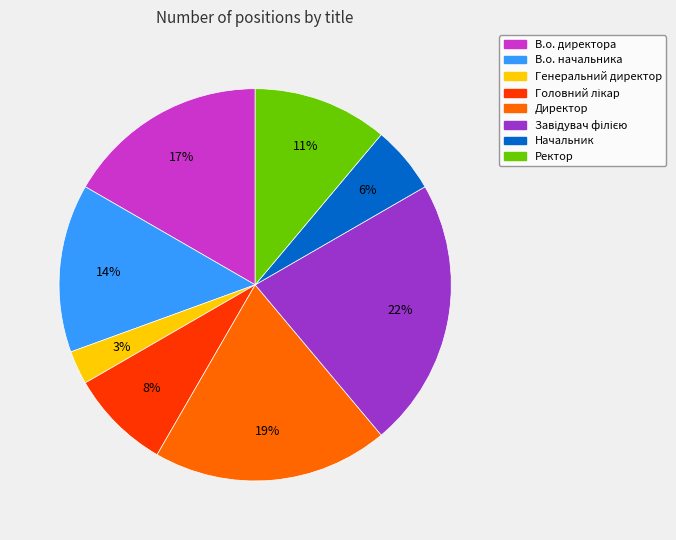

Count the number of slices in the pie.

8